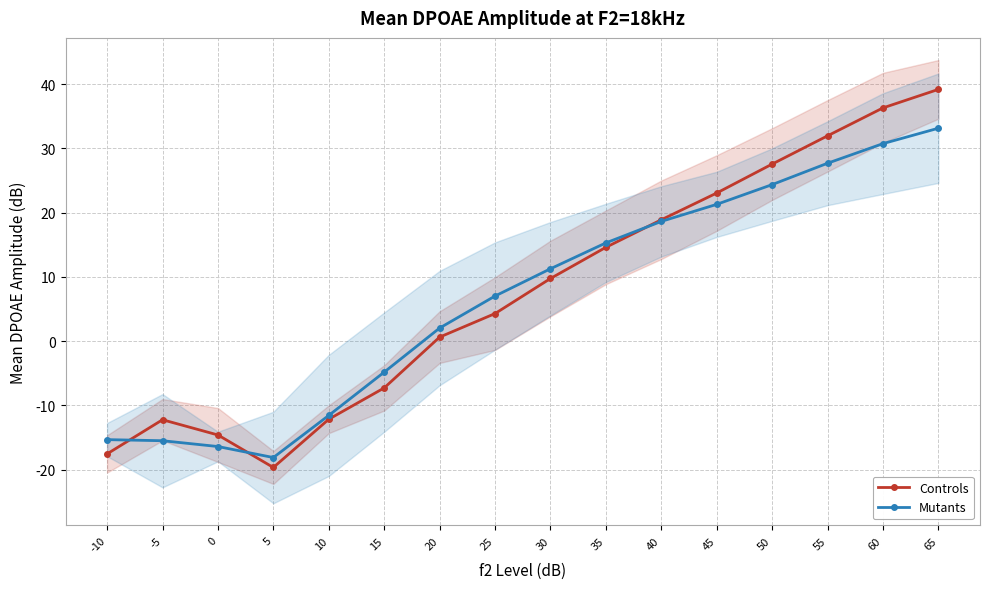

What is the average value of the Controls series?

7.7